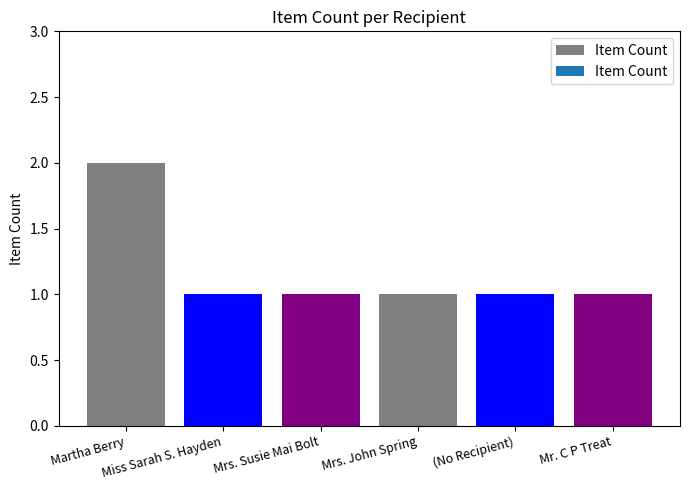

Read the value at Mrs. John Spring.

1